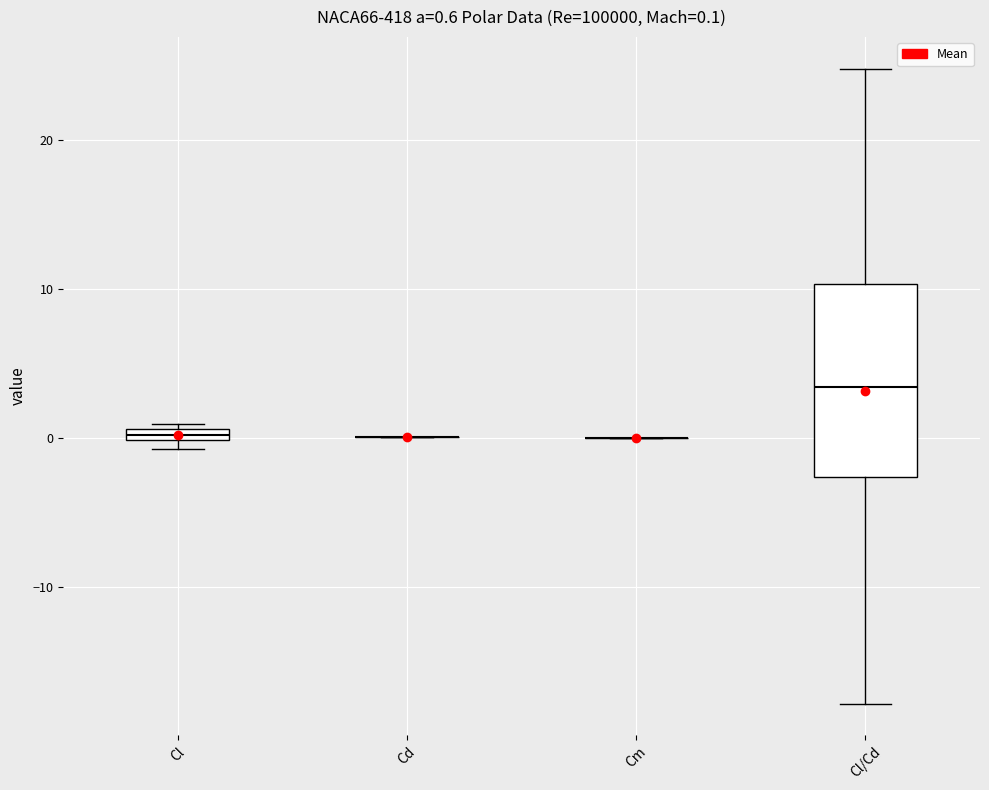

Which box is the tallest, from its lower edge to its upper edge?

Cl/Cd